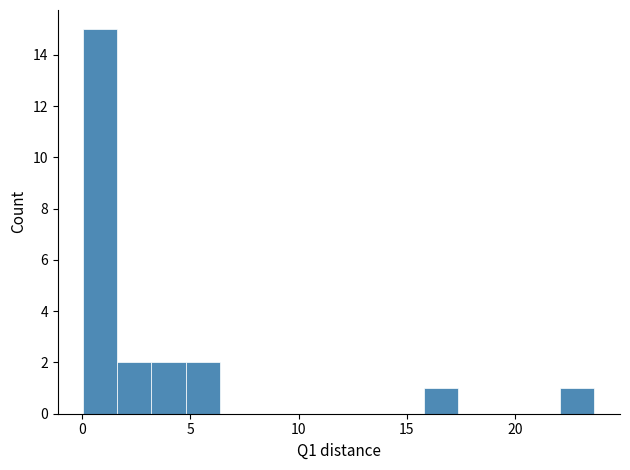

Read against the x-axis, roughly where is the centre of the tallest bar?

1.0